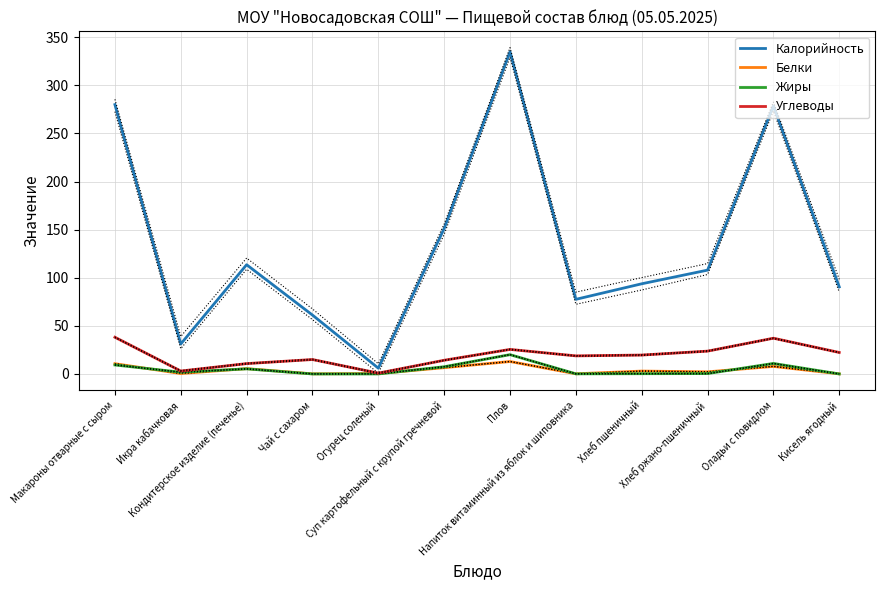

At which category does Жиры reach its first local peak?

Кондитерское изделие (печенье)